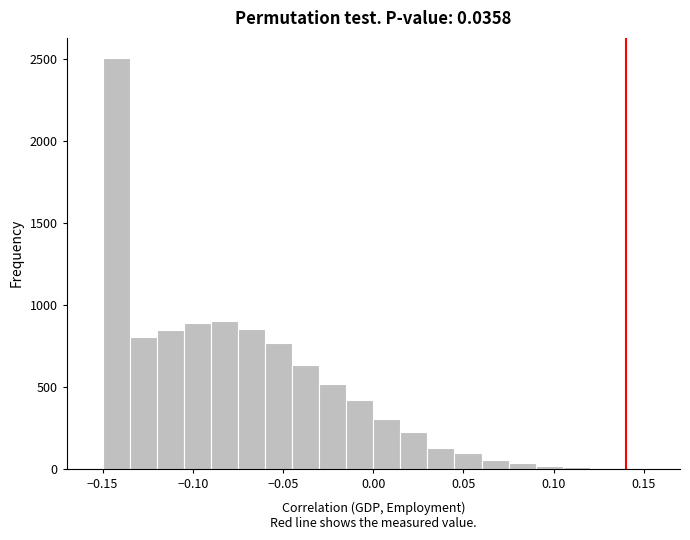

Read against the x-axis, roughly where is the centre of the tallest bar?

-0.140